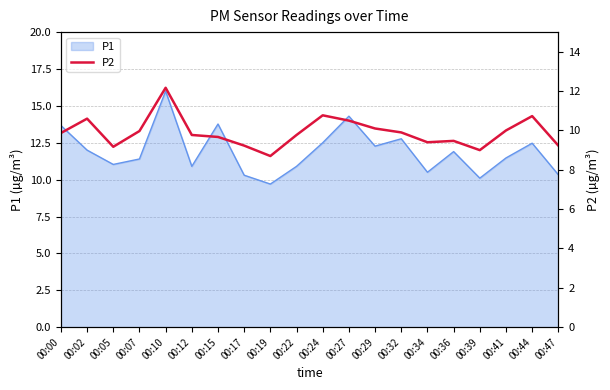

Where is the data nearest to the value 10?

00:41